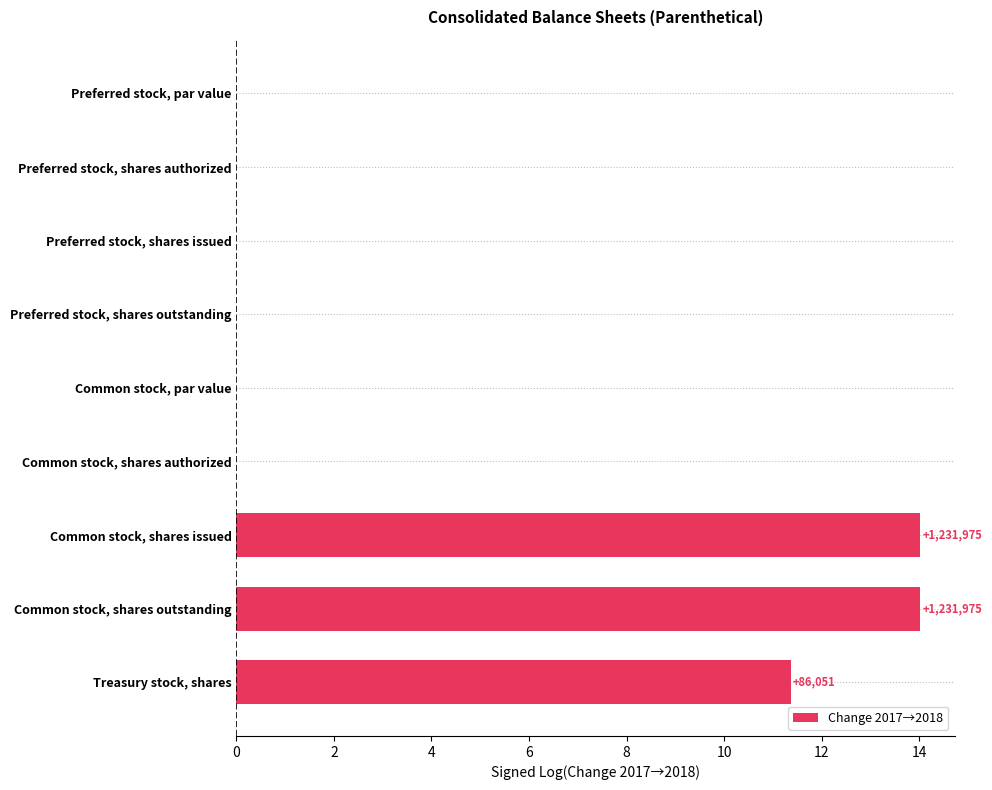

Reading bottom to top, what are all the values shown in this chart?

Treasury stock, shares=11.4	Common stock, shares outstanding=14.0	Common stock, shares issued=14.0	Common stock, shares authorized=0.0	Common stock, par value=0.0	Preferred stock, shares outstanding=0.0	Preferred stock, shares issued=0.0	Preferred stock, shares authorized=0.0	Preferred stock, par value=0.0